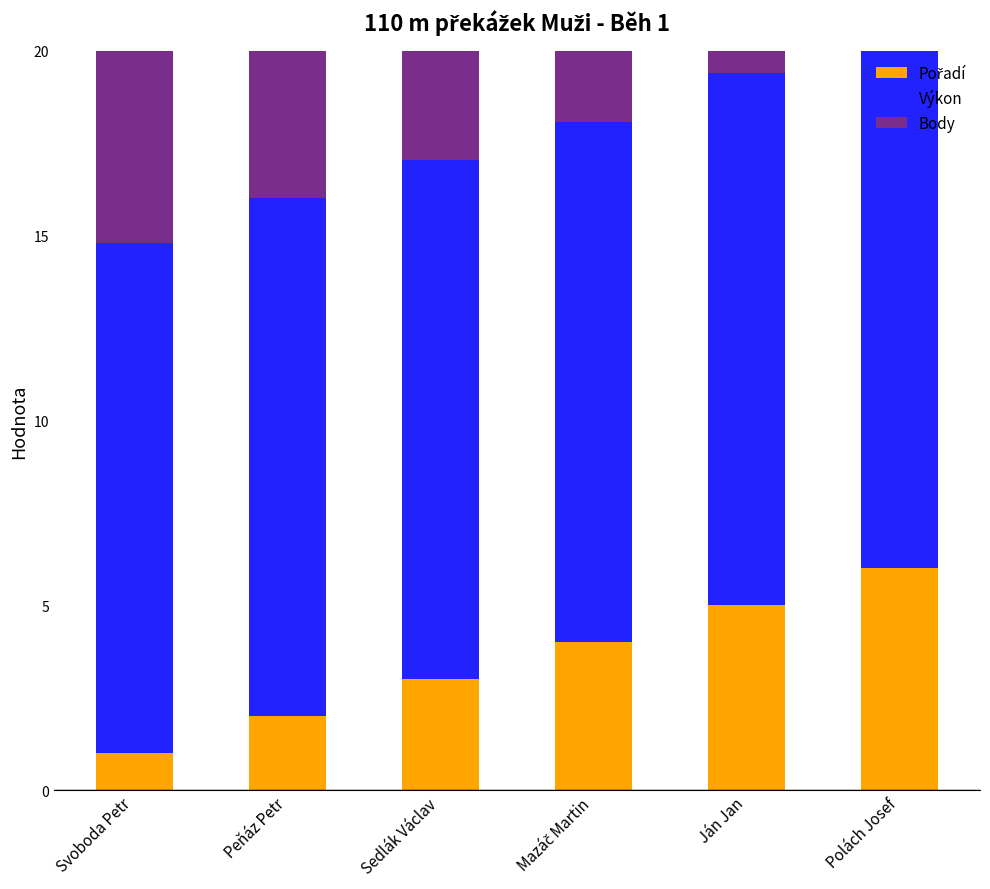

At Svoboda Petr, list the series in order from largest to smallest.

Výkon, Body, Pořadí